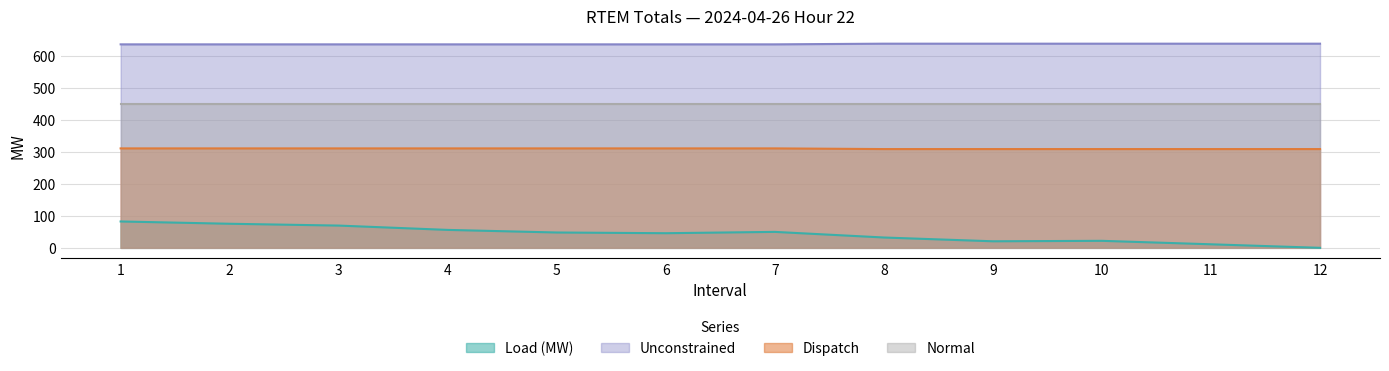

What is the value of the Load (MW) point at the 9th from the left?

20.4